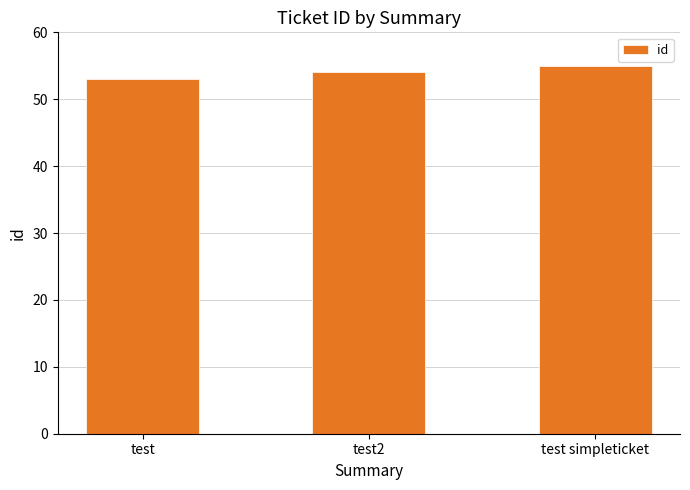

Reading left to right, list all the values displayed in this chart.

test=53	test2=54	test simpleticket=55